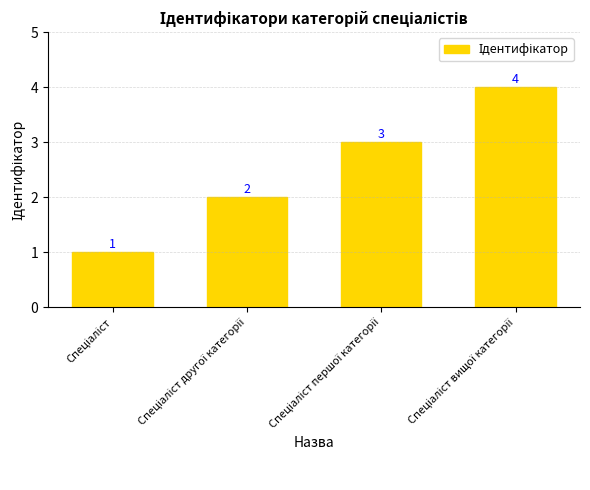

What is the difference between the maximum and minimum values?

3